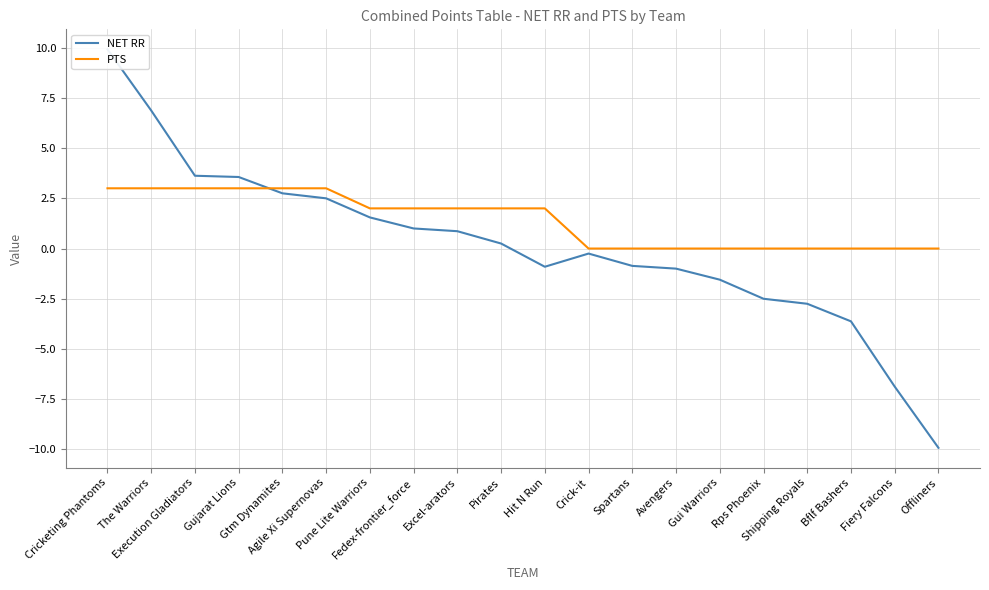

At how many categories does at least one series exceed -6?

20